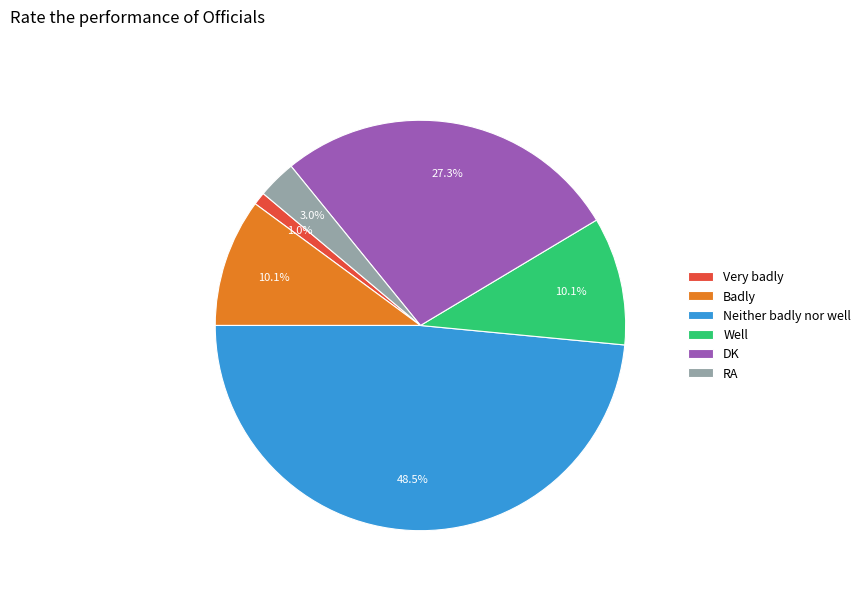

What is the ratio of the value at Very badly to the value at RA?

0.3